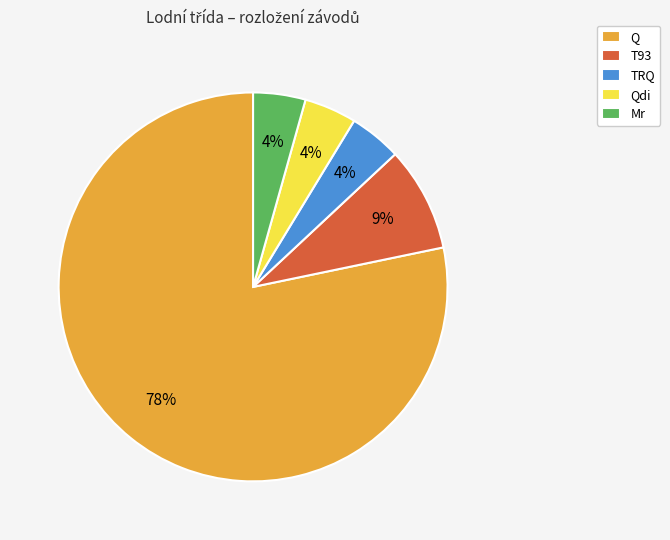

Which has a higher value, T93 or TRQ?

T93